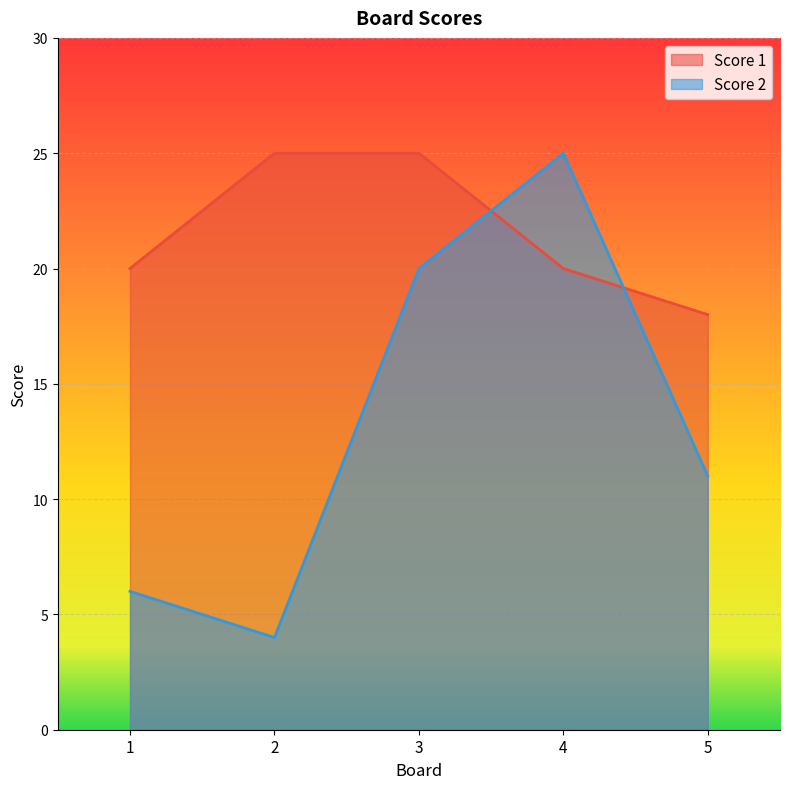

How many lines are shown in the chart?

2